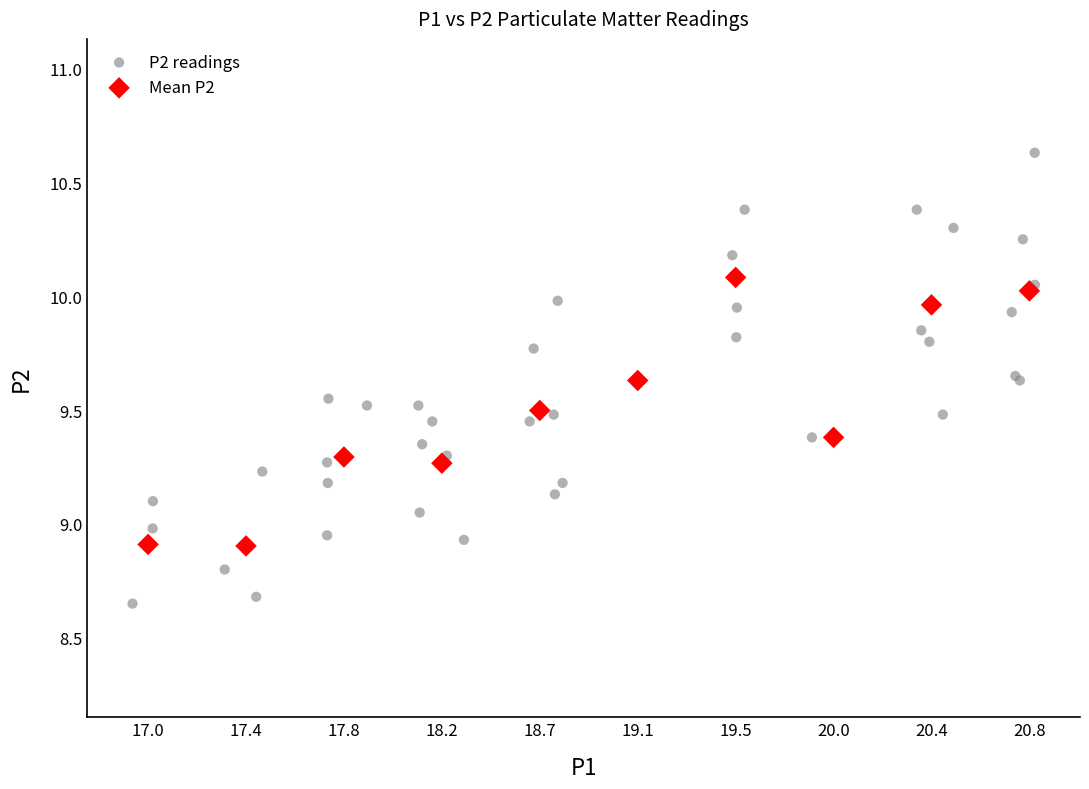

Which series contains the highest Y value?

P2 readings